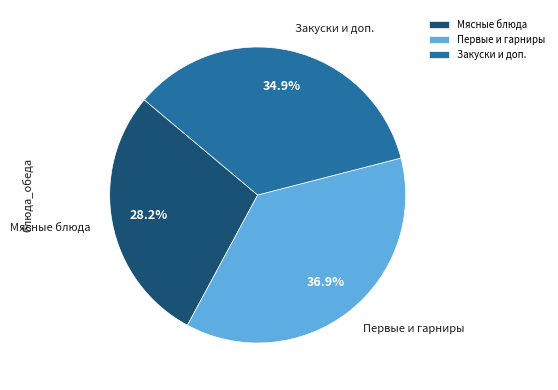

Combined, what portion of the pie is Закуски и доп. and Мясные блюда?

63.1%